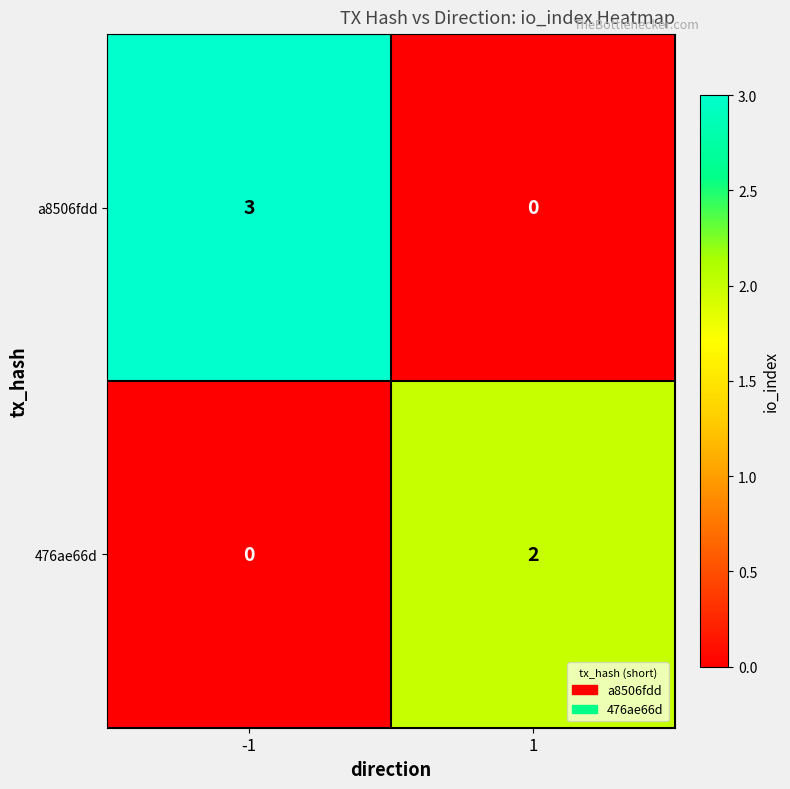

What is the total value across all series at -1?

3